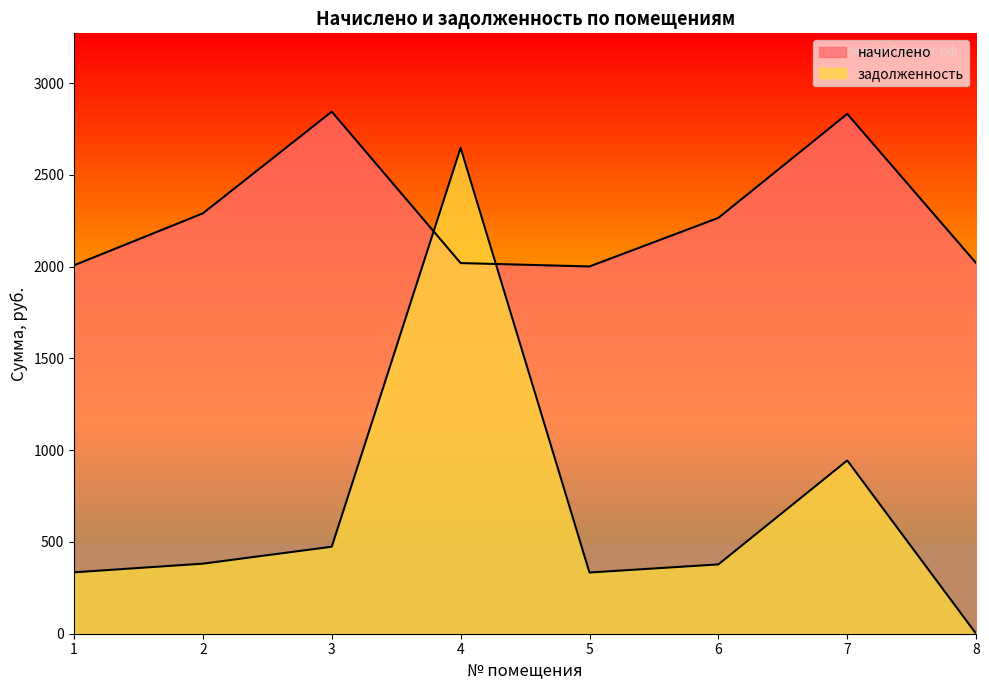

At which category does the chart reach its minimum across all series?

8